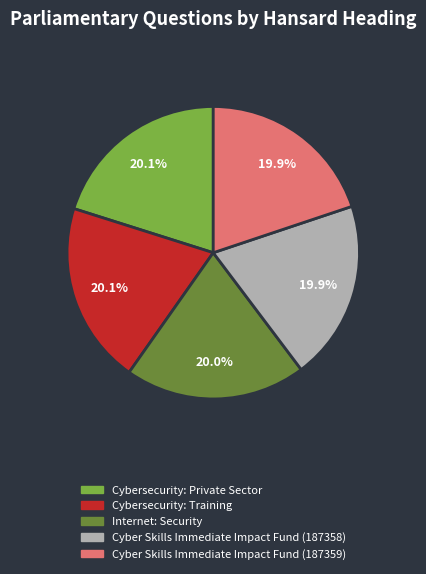

What percentage is the Internet: Security slice, to the nearest percent?

20%